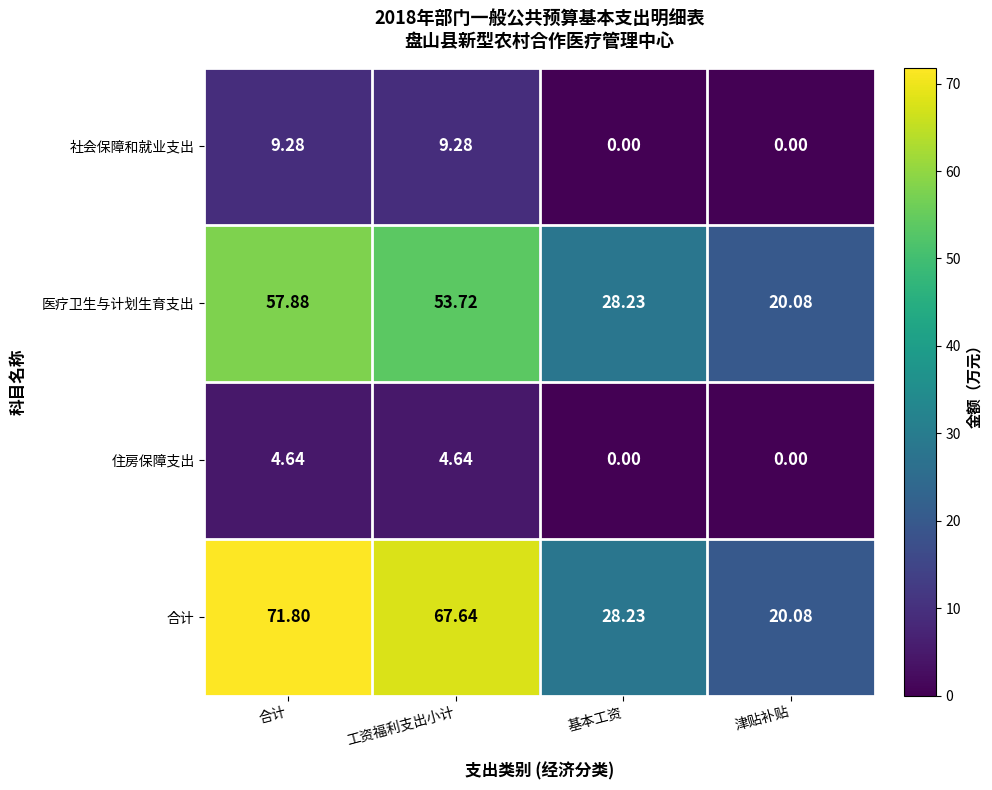

At which label does 住房保障支出 first exceed 4?

合计